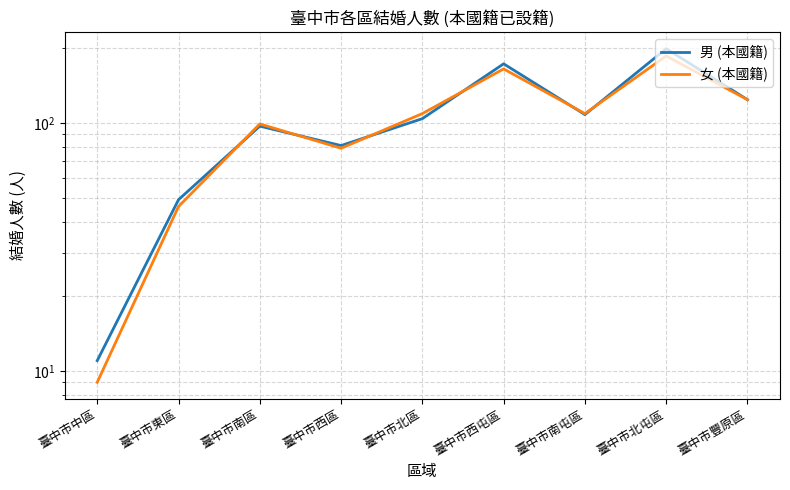

How many lines are shown in the chart?

2